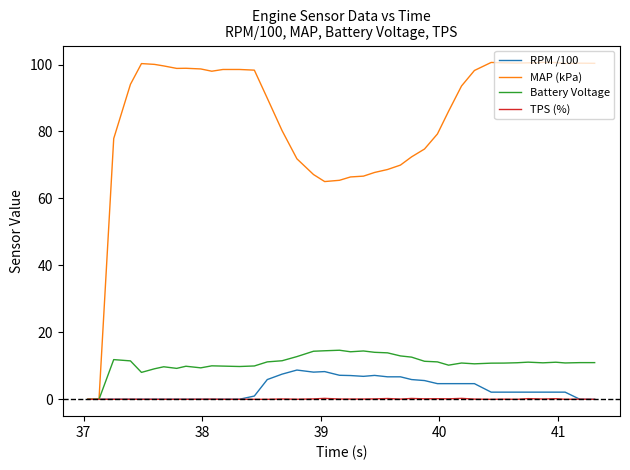

Which series has the largest total across all categories?

MAP (kPa)